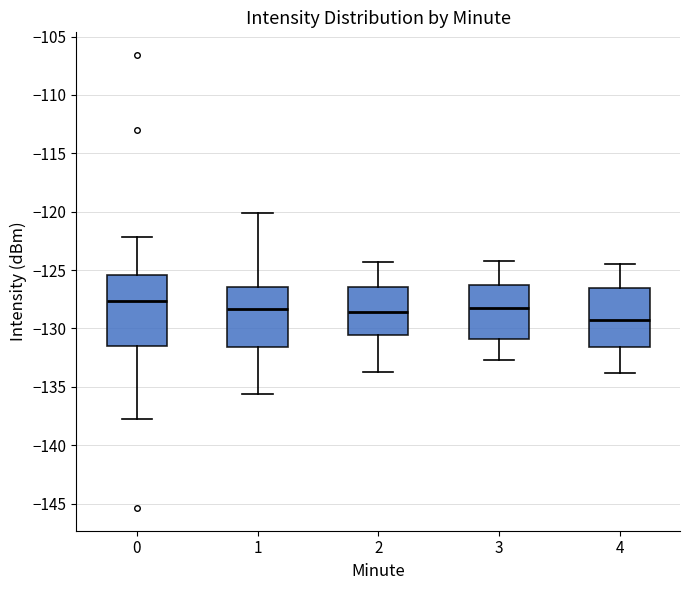

Where does the upper whisker of the box at x = 2 end on the y-axis? The values are not printed on the chart, so give them approximately, as read against the axis.

-124.5